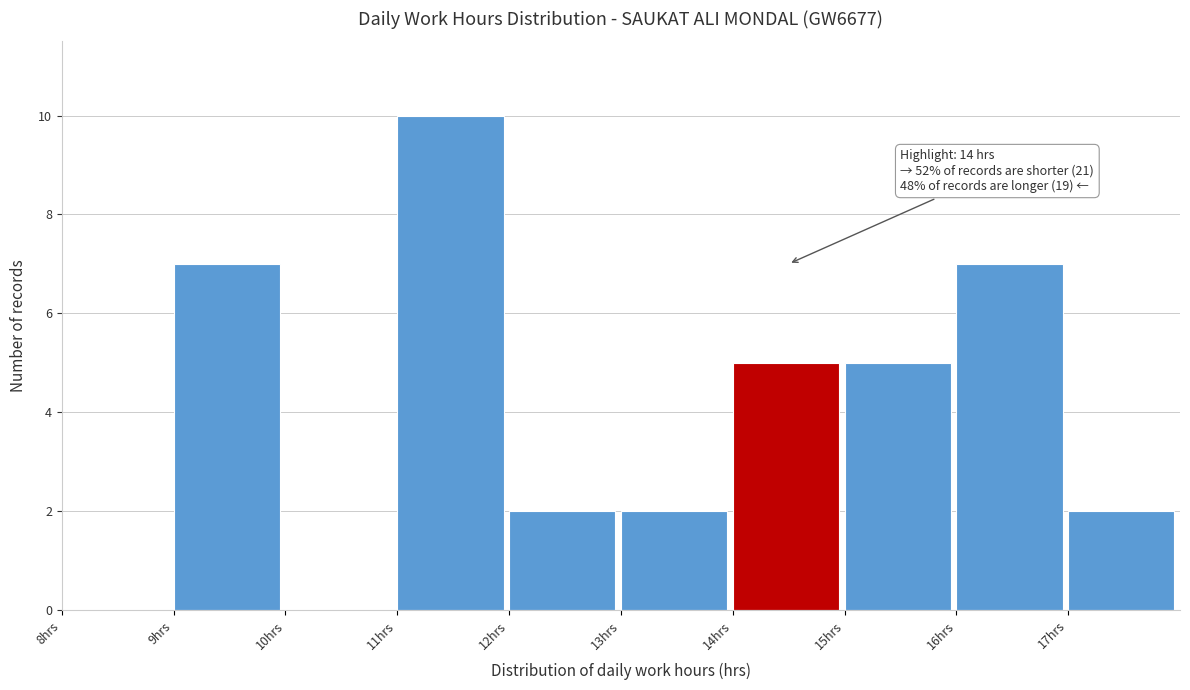

Over which range of the x-axis is the bar tallest?

11 to 12